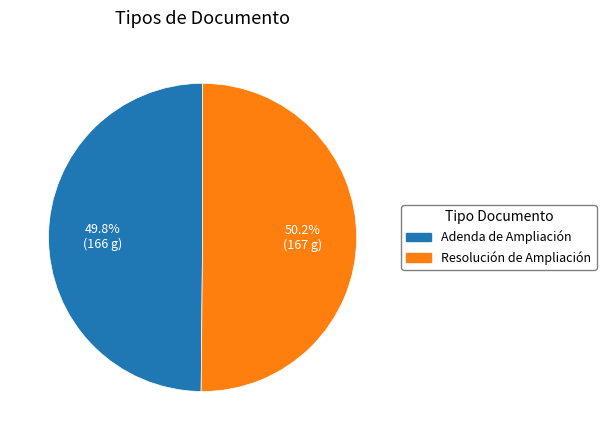

Approximately how many times larger is the value at Adenda de Ampliación compared to Resolución de Ampliación?

1.0